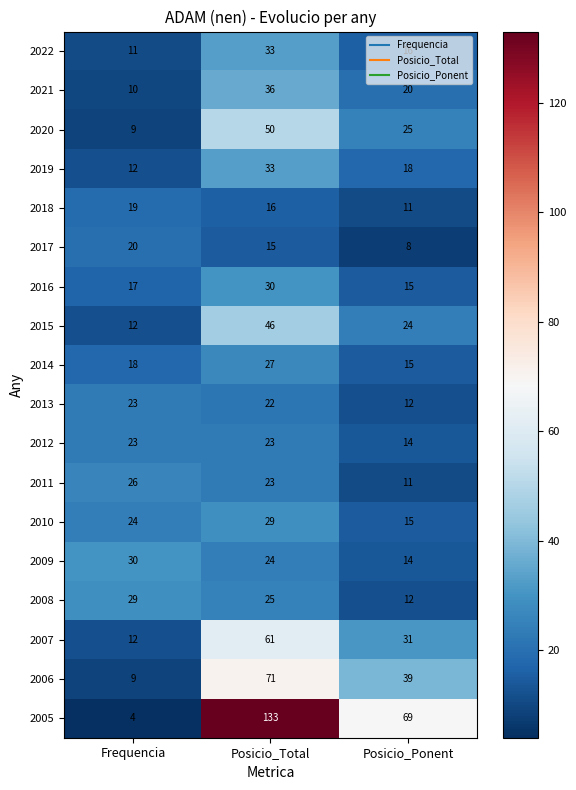

What is the spread (max minus min) of values at Posicio_Total?

118